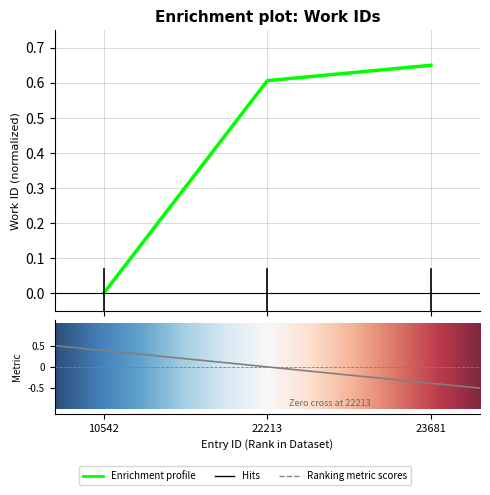

Is this an area chart (filled region under the line)?

No